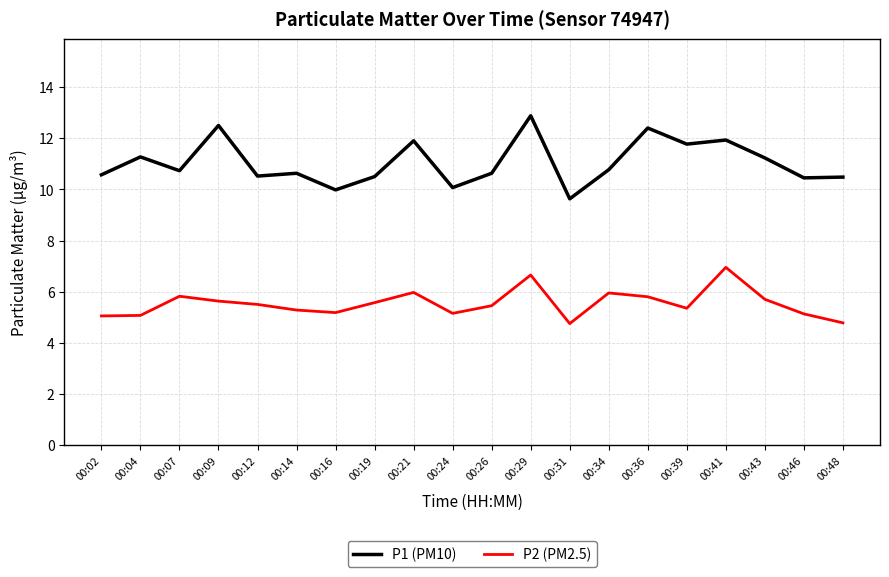

True or false: P2 (PM2.5) has more than 0 points higher than both neighbors.

True